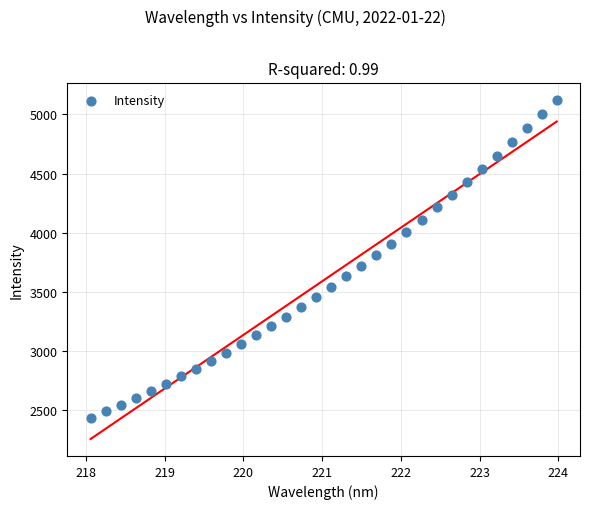

What is the range of Y values (max minus min)?

2690.8